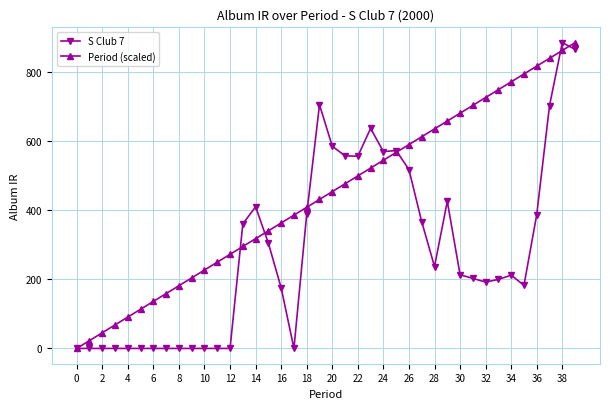

What is the sum of all S Club 7 values?

11411.6